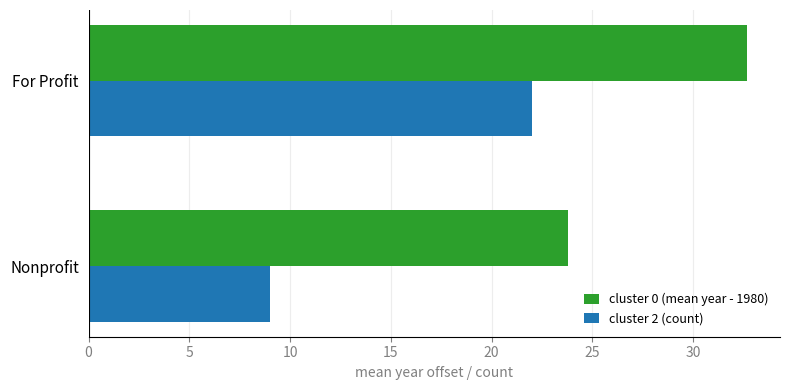

How many data points in cluster 0 (mean year - 1980) are less than 32?

1